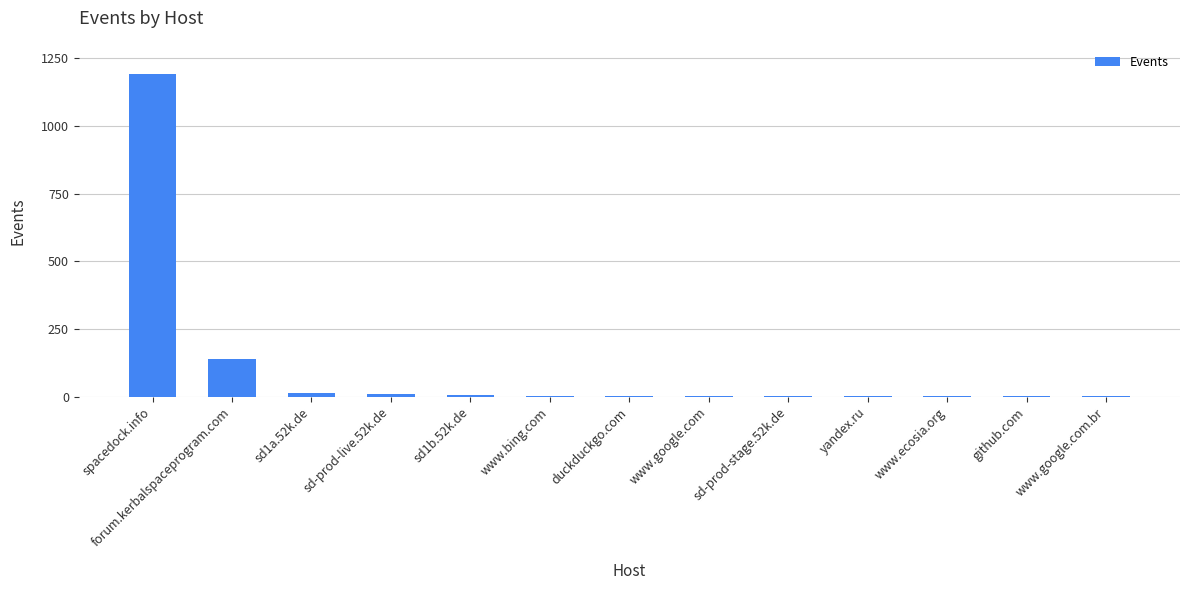

Read the value at forum.kerbalspaceprogram.com, to the nearest 10.

140